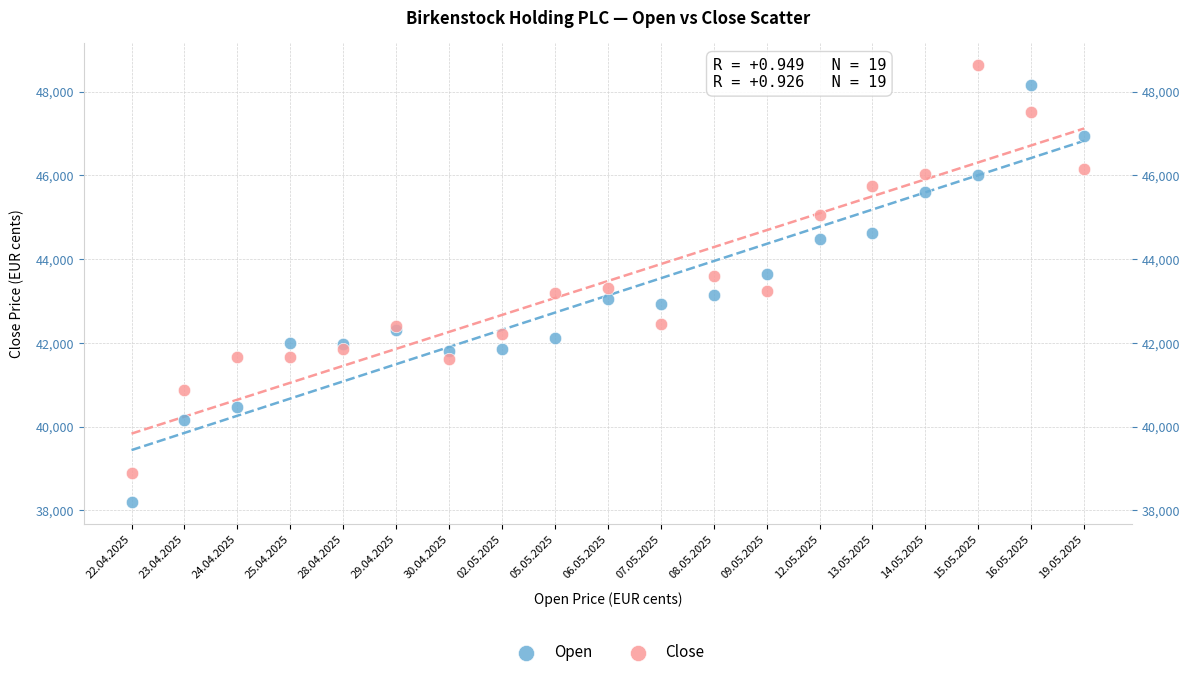

Which series reaches the maximum Y coordinate?

Close